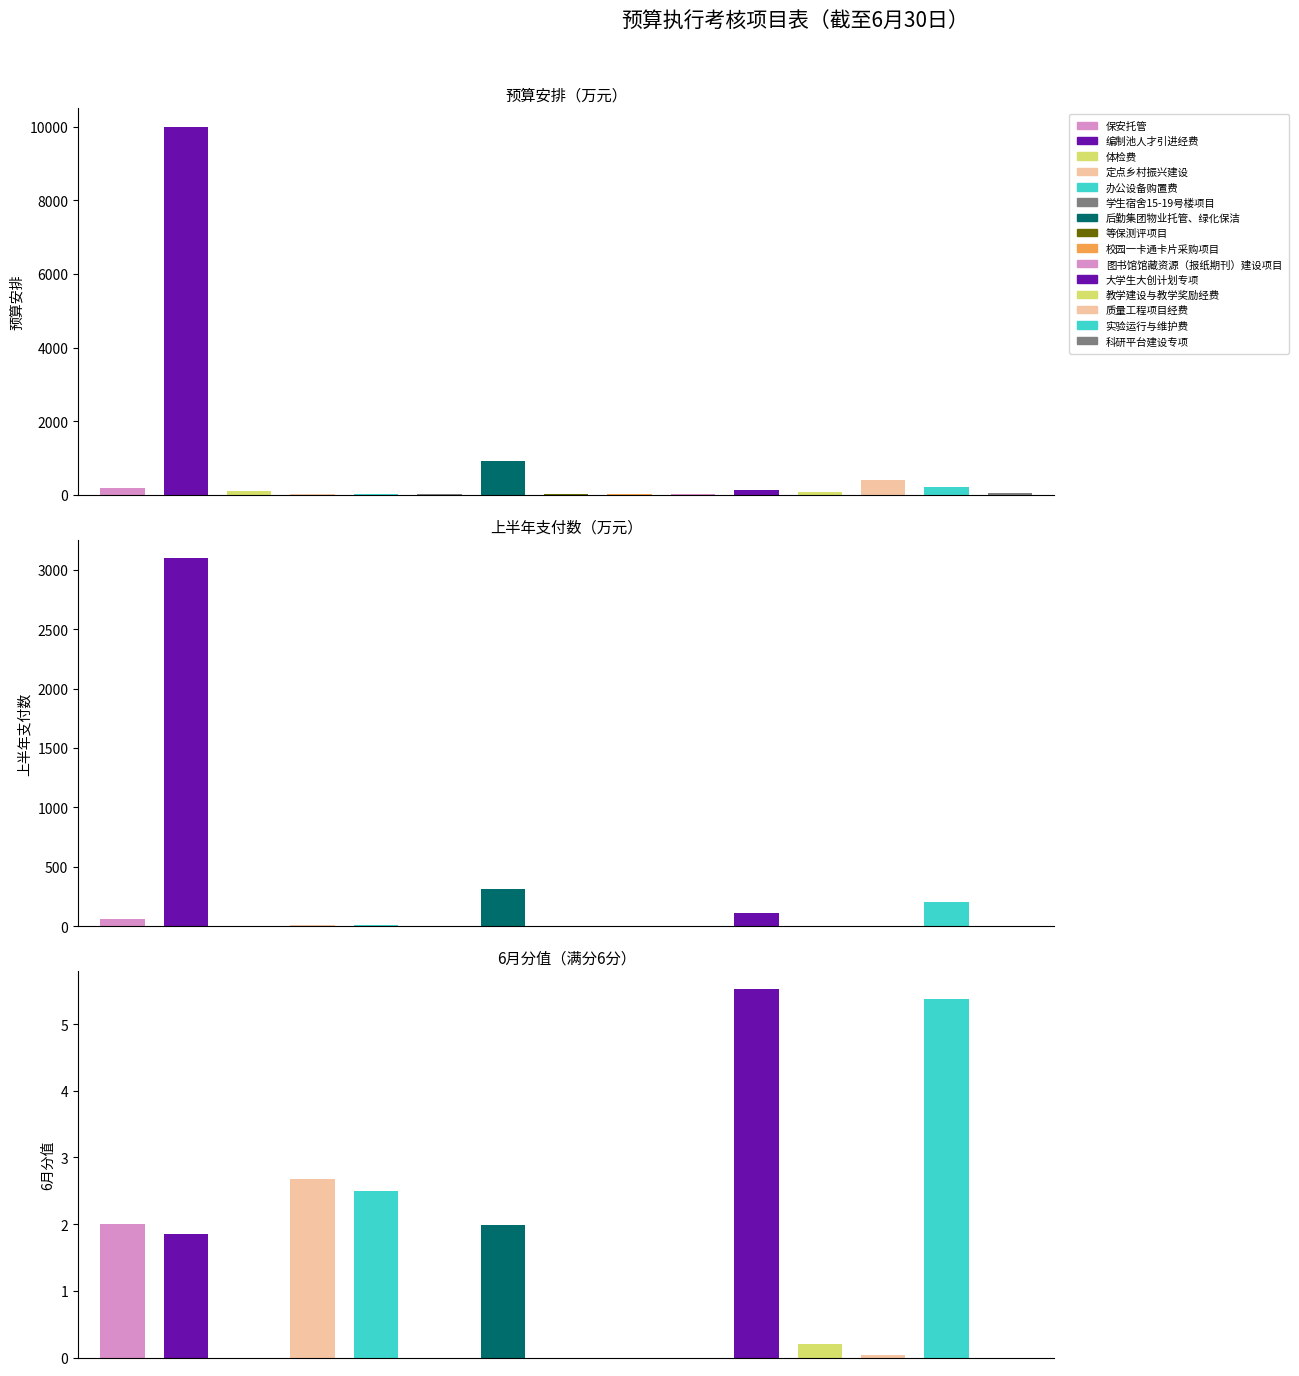

The chart shows a value of 173.6 at 体检费. True or false?

False